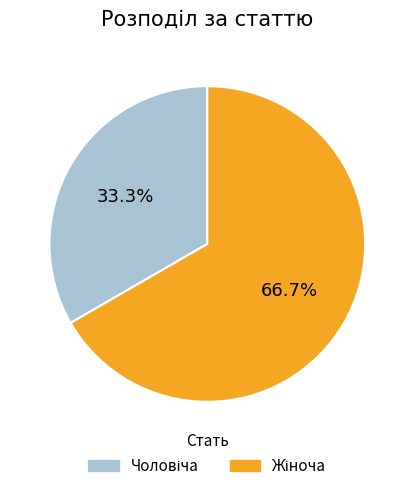

Is there any slice that represents more than half of the pie?

Yes